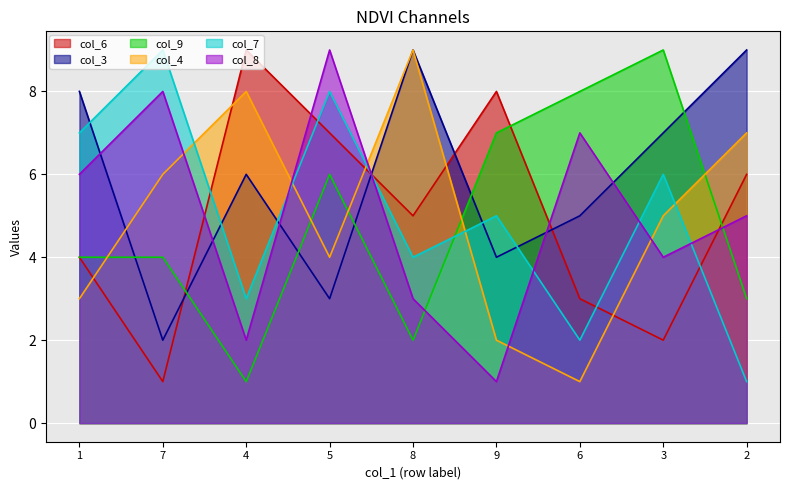

At which label does col_4 first exceed 5?

7